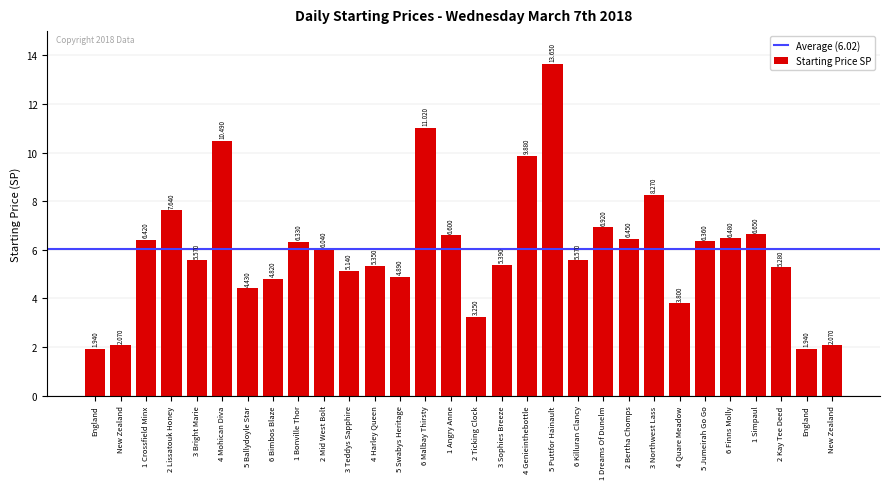

Does the chart contain any negative values?

No